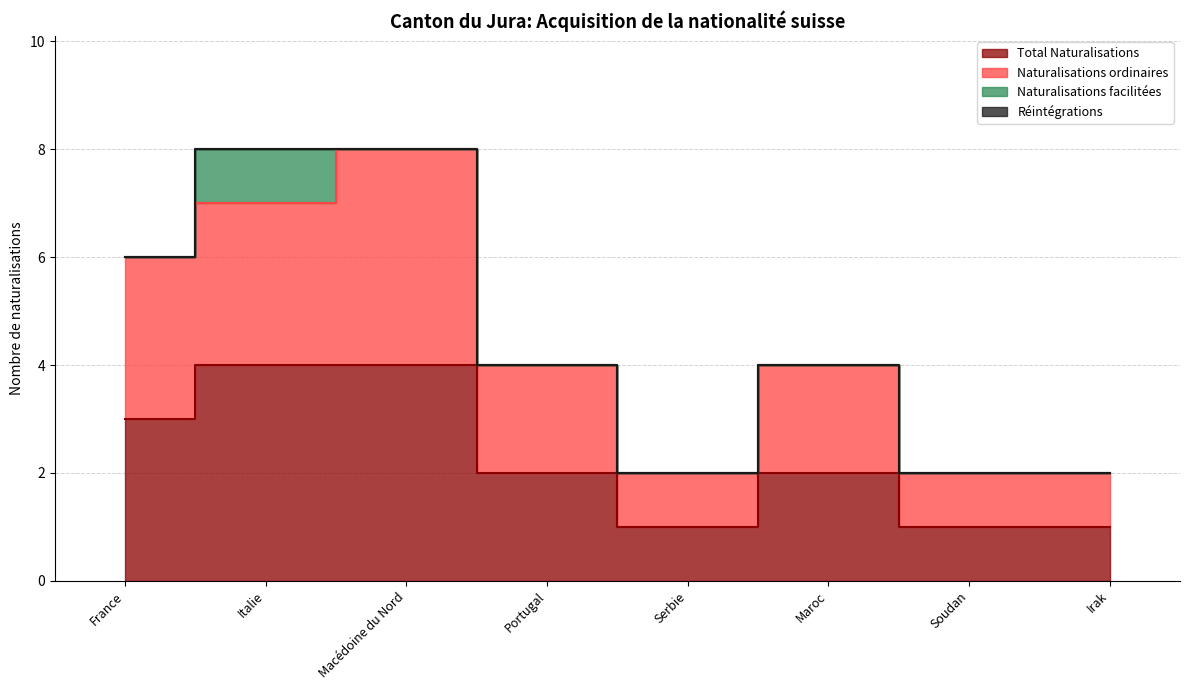

What is the smallest value displayed?

1